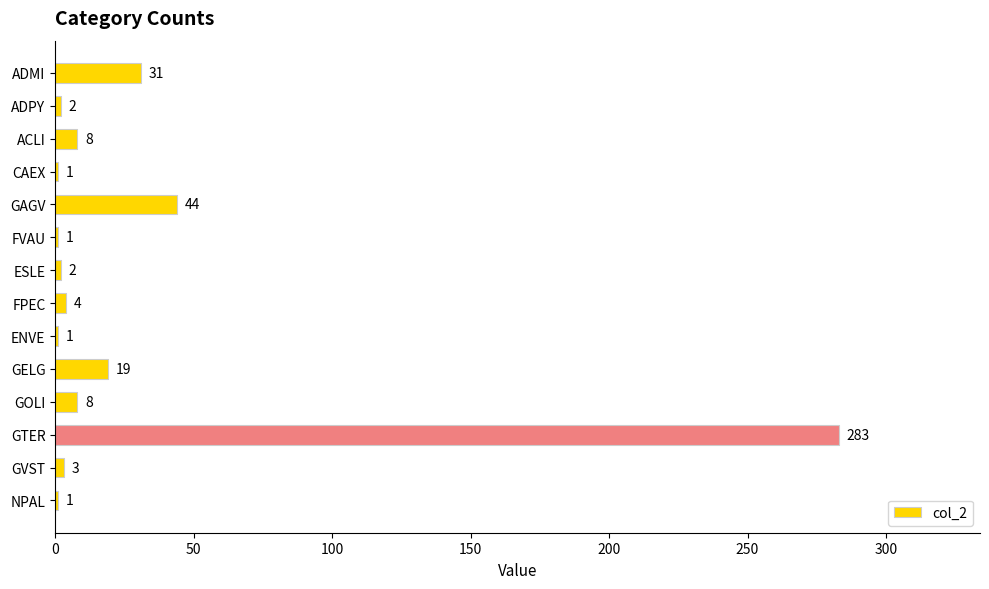

What is the ratio of the value at ACLI to the value at GVST?

2.7